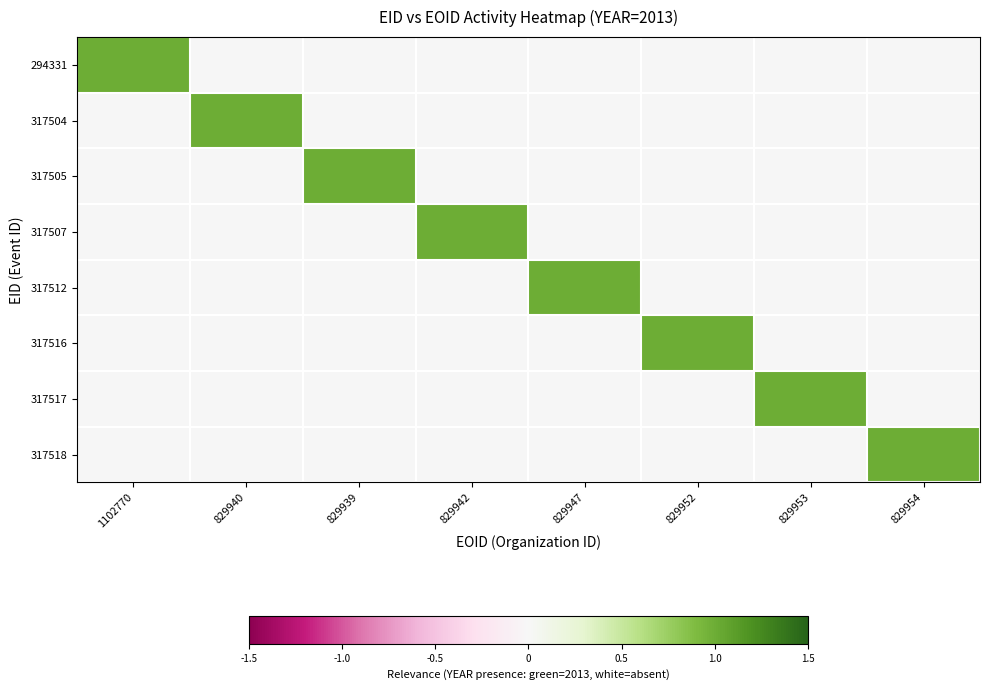

At 829947, list the series in order from smallest to largest.

294331, 317504, 317505, 317507, 317516, 317517, 317518, 317512